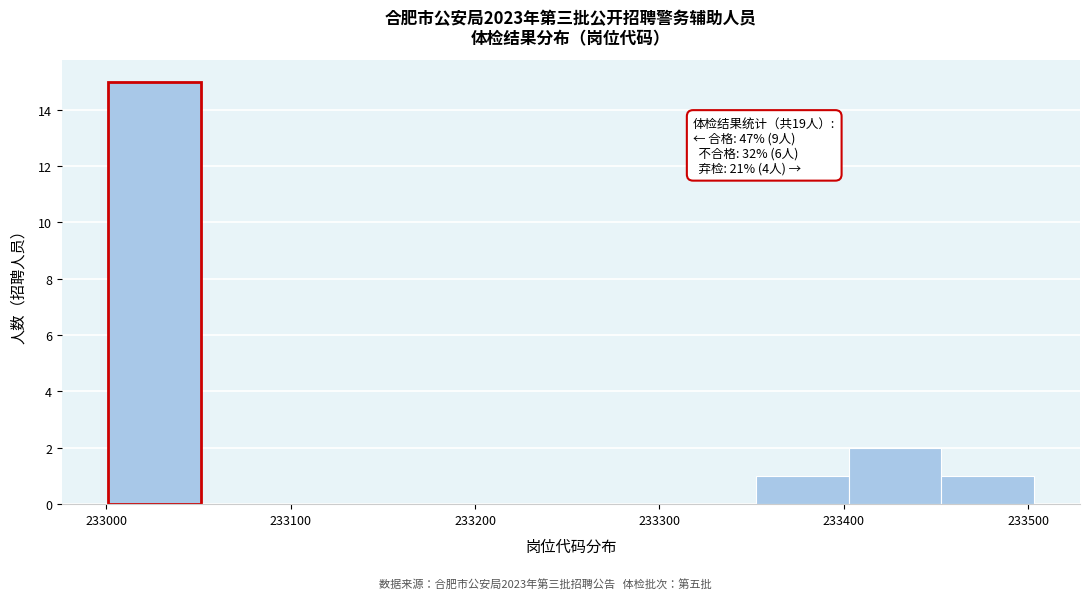

Which range on the x-axis has the tallest bar?

233000 to 233050